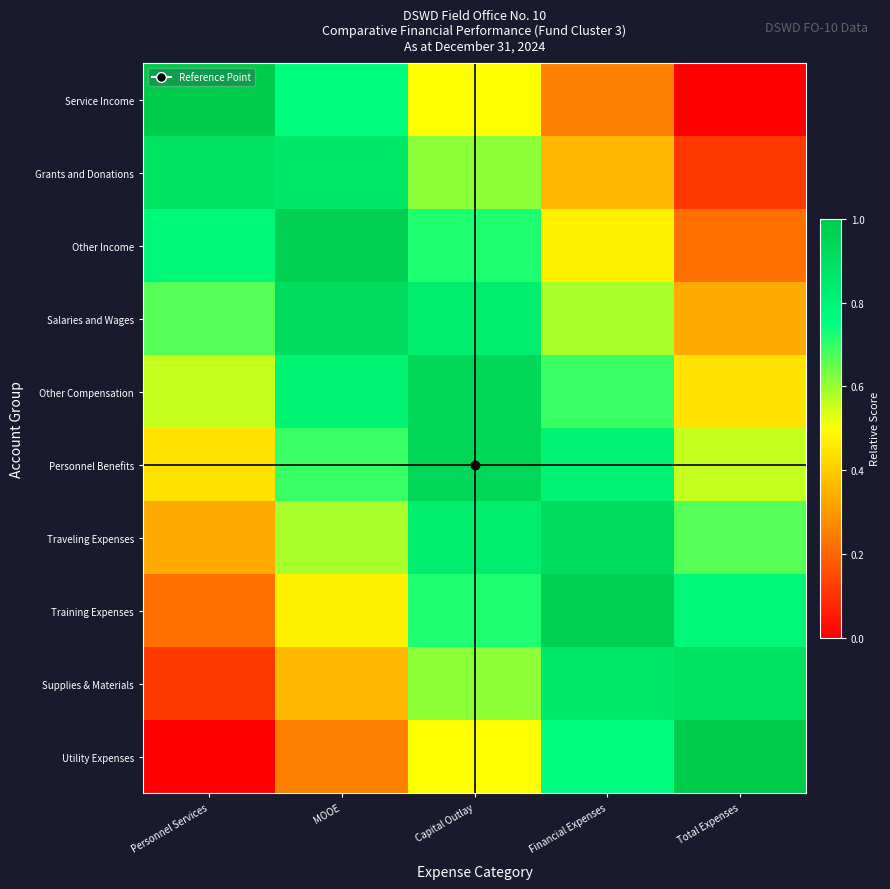

At Personnel Services, list the series in order from smallest to largest.

Utility Expenses, Supplies & Materials, Training Expenses, Traveling Expenses, Personnel Benefits, Other Compensation, Salaries and Wages, Other Income, Grants and Donations, Service Income